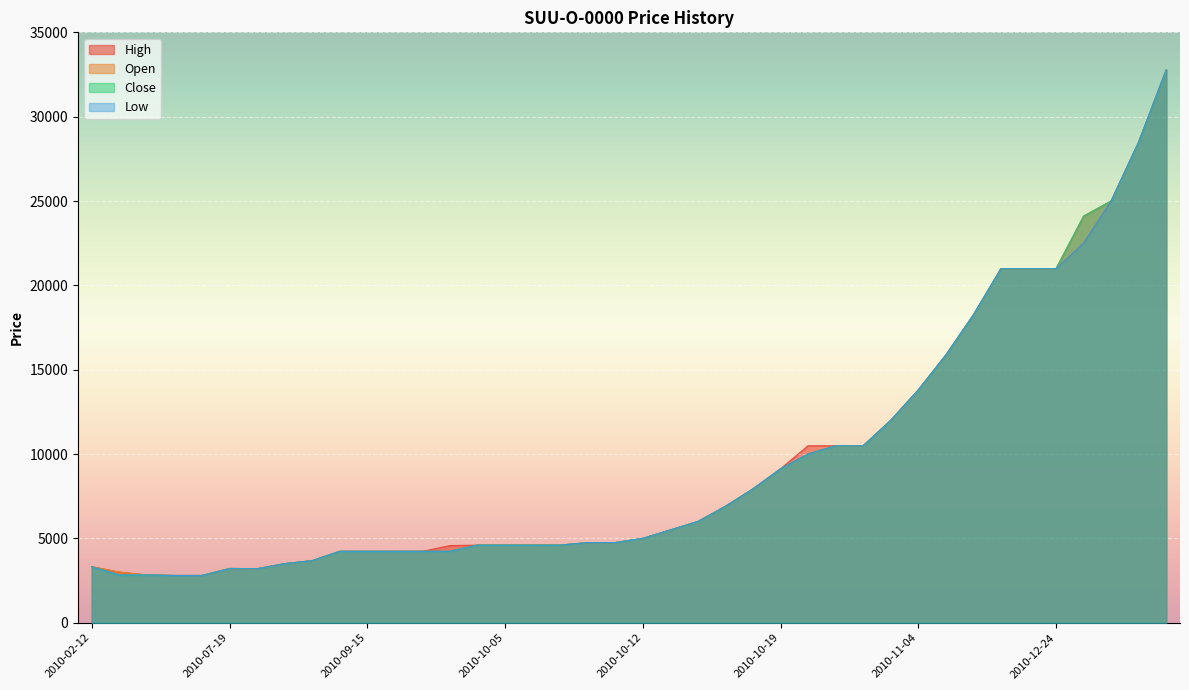

Between 2010-10-09 and 2010-12-24, which is larger?

2010-12-24